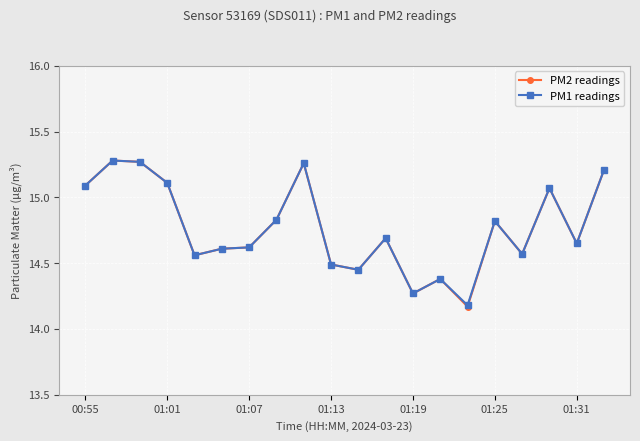

True or false: PM2 readings has more than 2 interior local peaks.

True